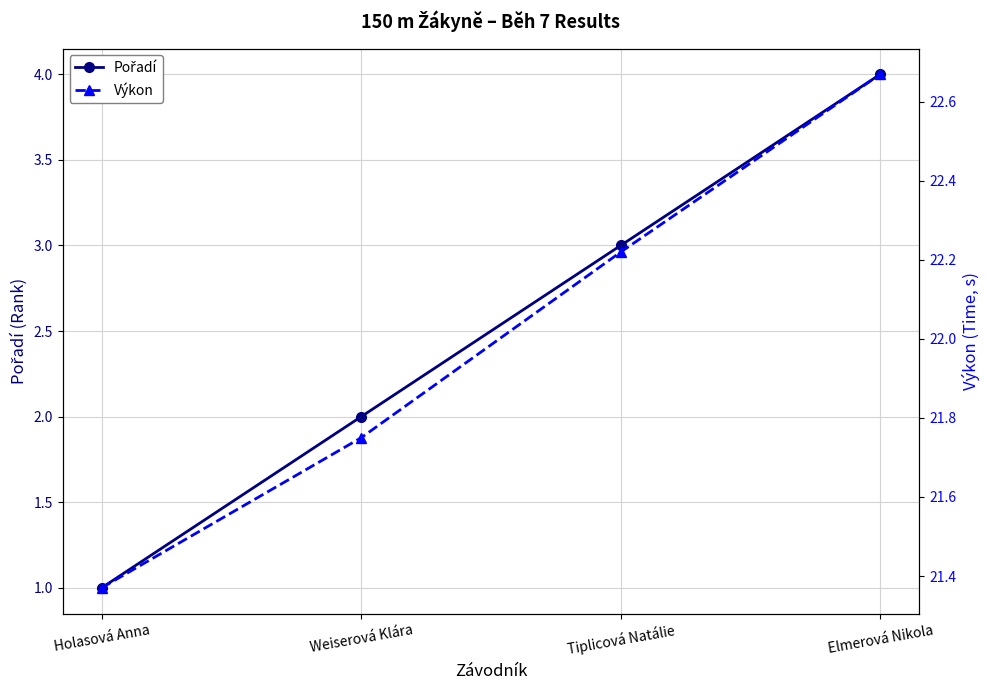

Rank the categories by Výkon value from lowest to highest.

Holasová Anna, Weiserová Klára, Tiplicová Natálie, Elmerová Nikola